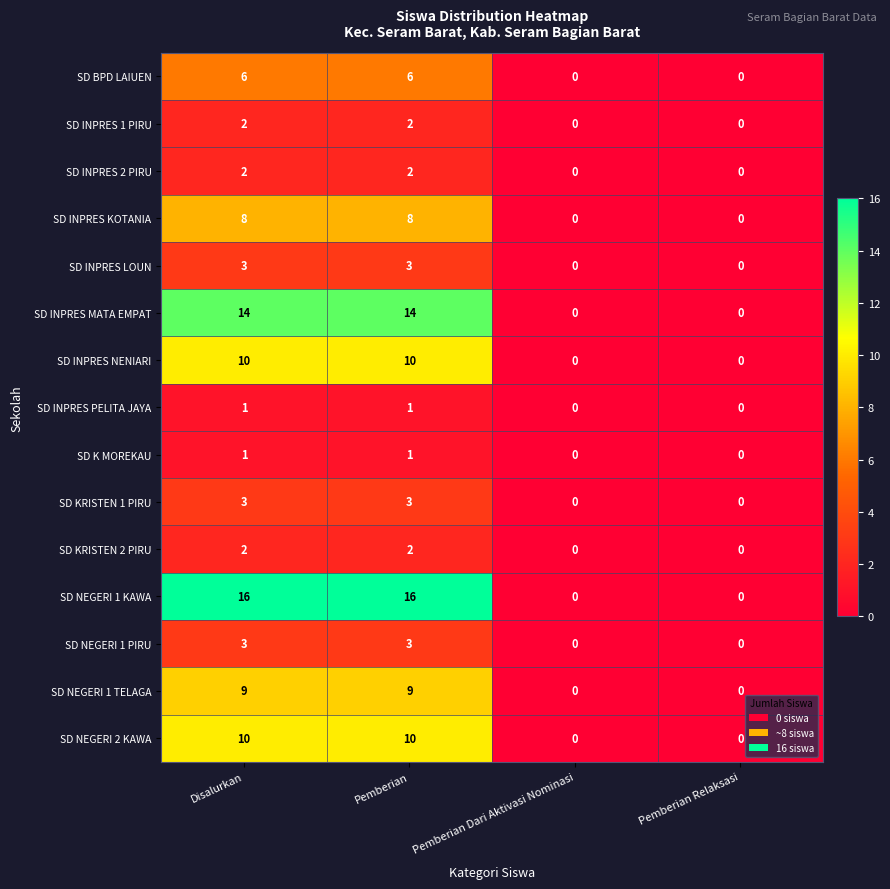

Which series has the largest total across all categories?

SD NEGERI 1 KAWA